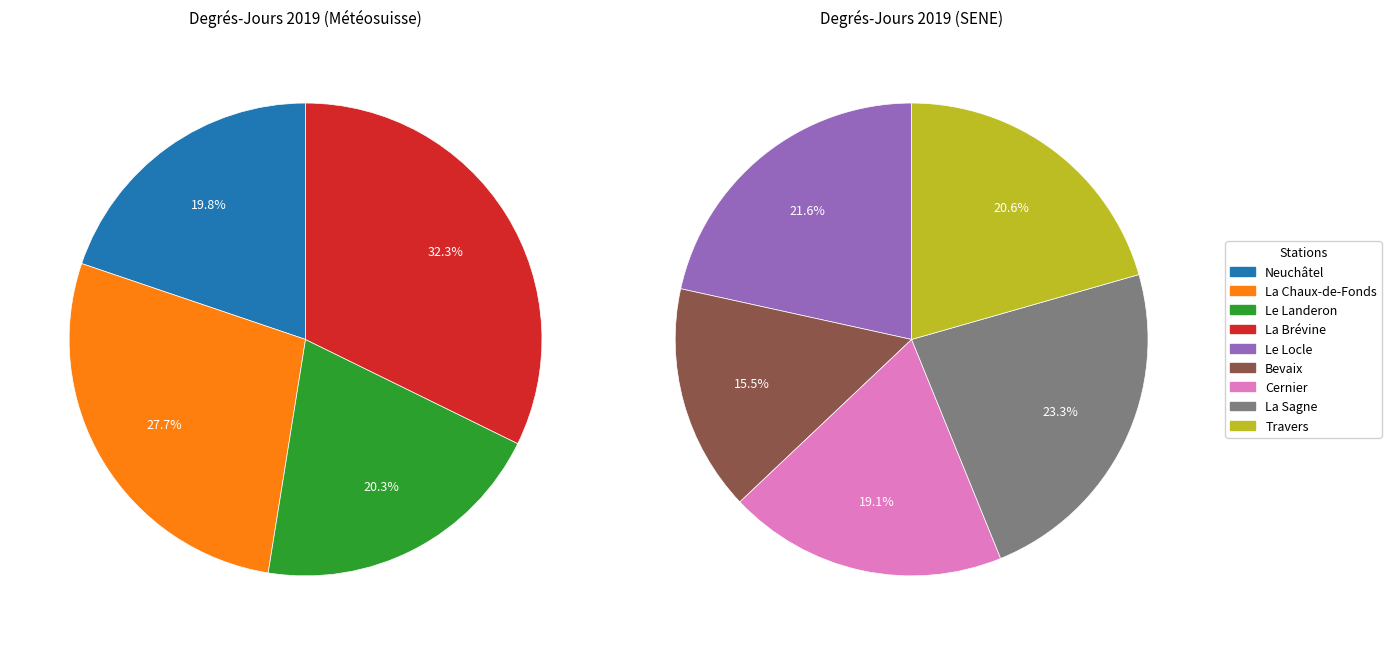

Which category has the biggest portion of the pie?

La Brévine